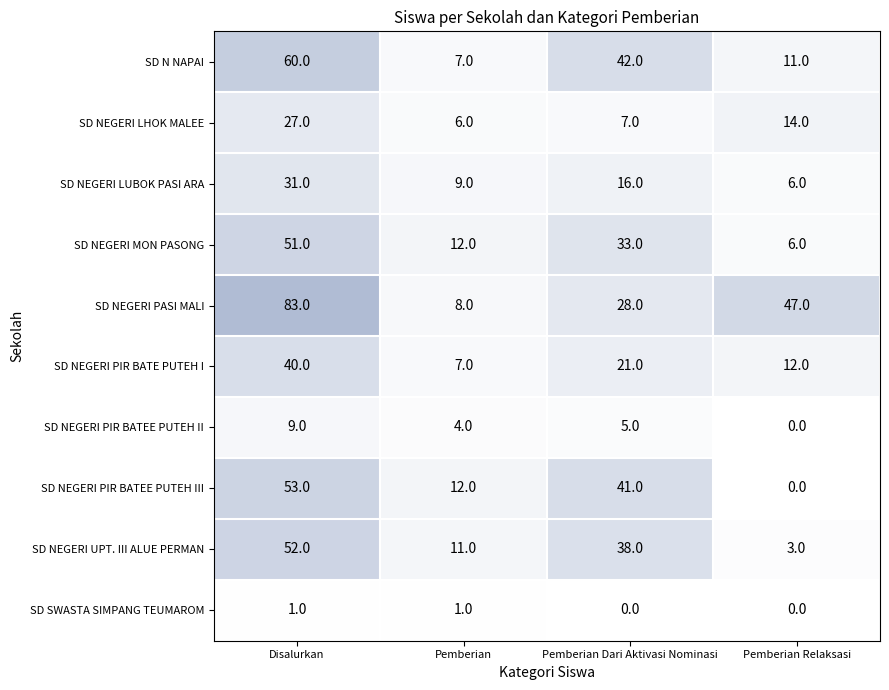

How many series are shown in this chart?

10